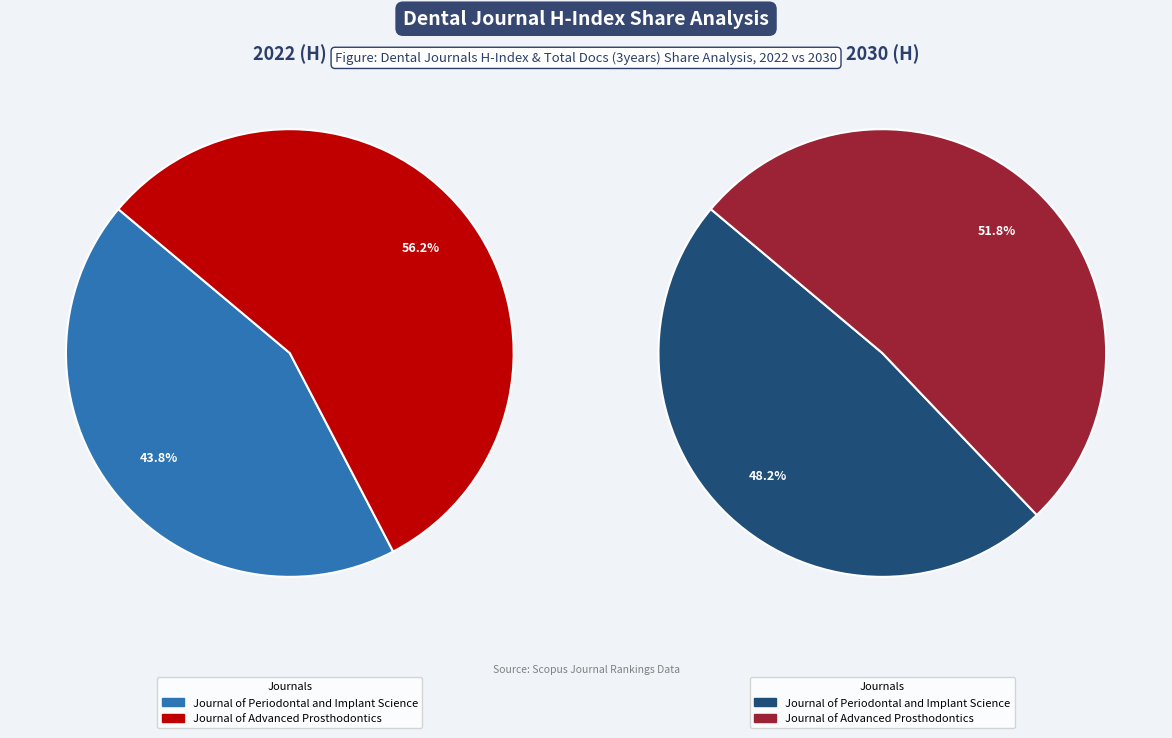

What percentage is the Journal of Advanced Prosthodontics (Rank 2) slice, to the nearest percent?

56%